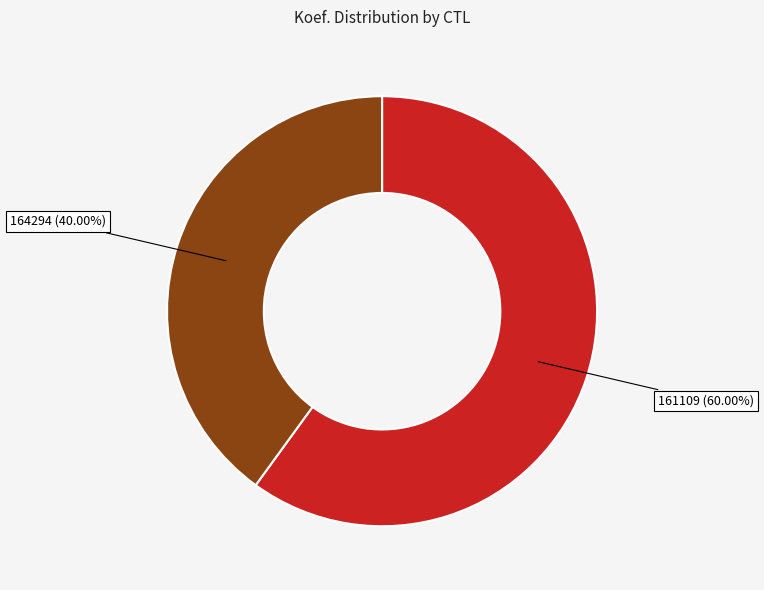

To the nearest percent, what is the average slice percentage?

50%